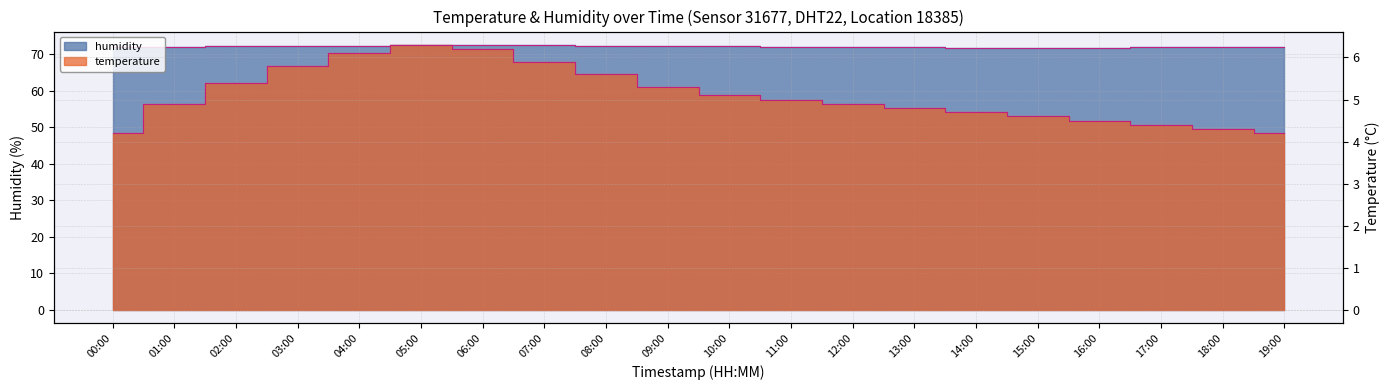

Is the value of humidity at 03:00 greater than the value of temperature at 17:00?

Yes